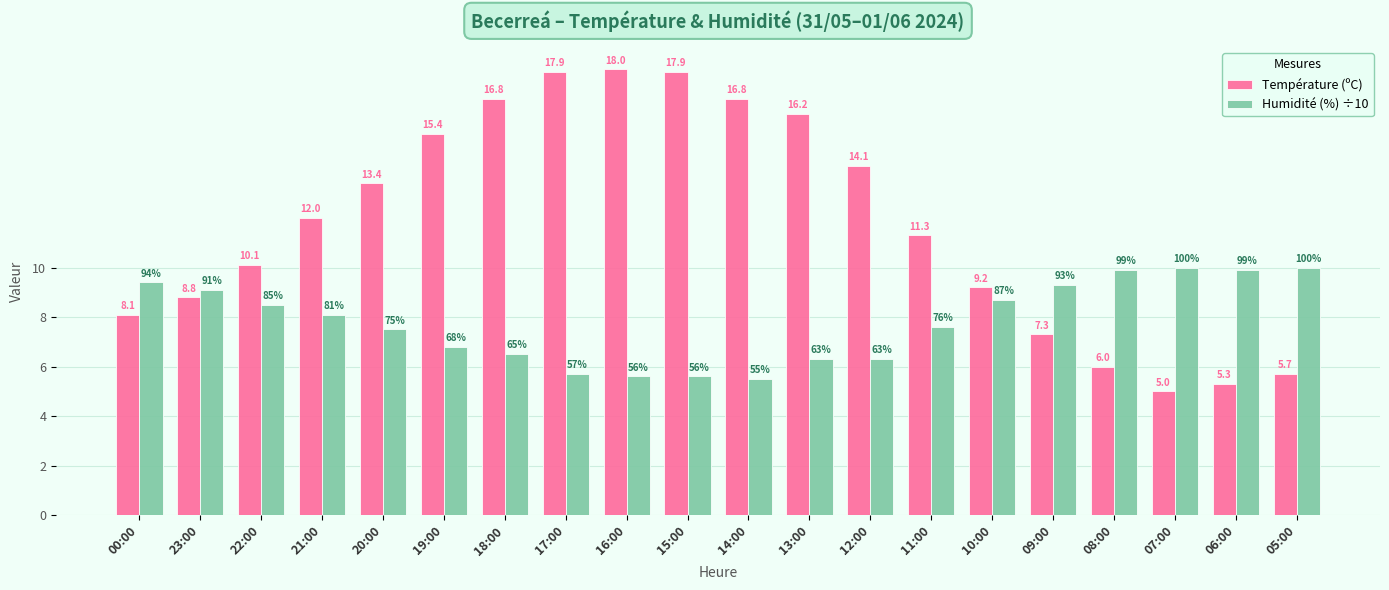

What is the minimum value shown in the chart?

5.0